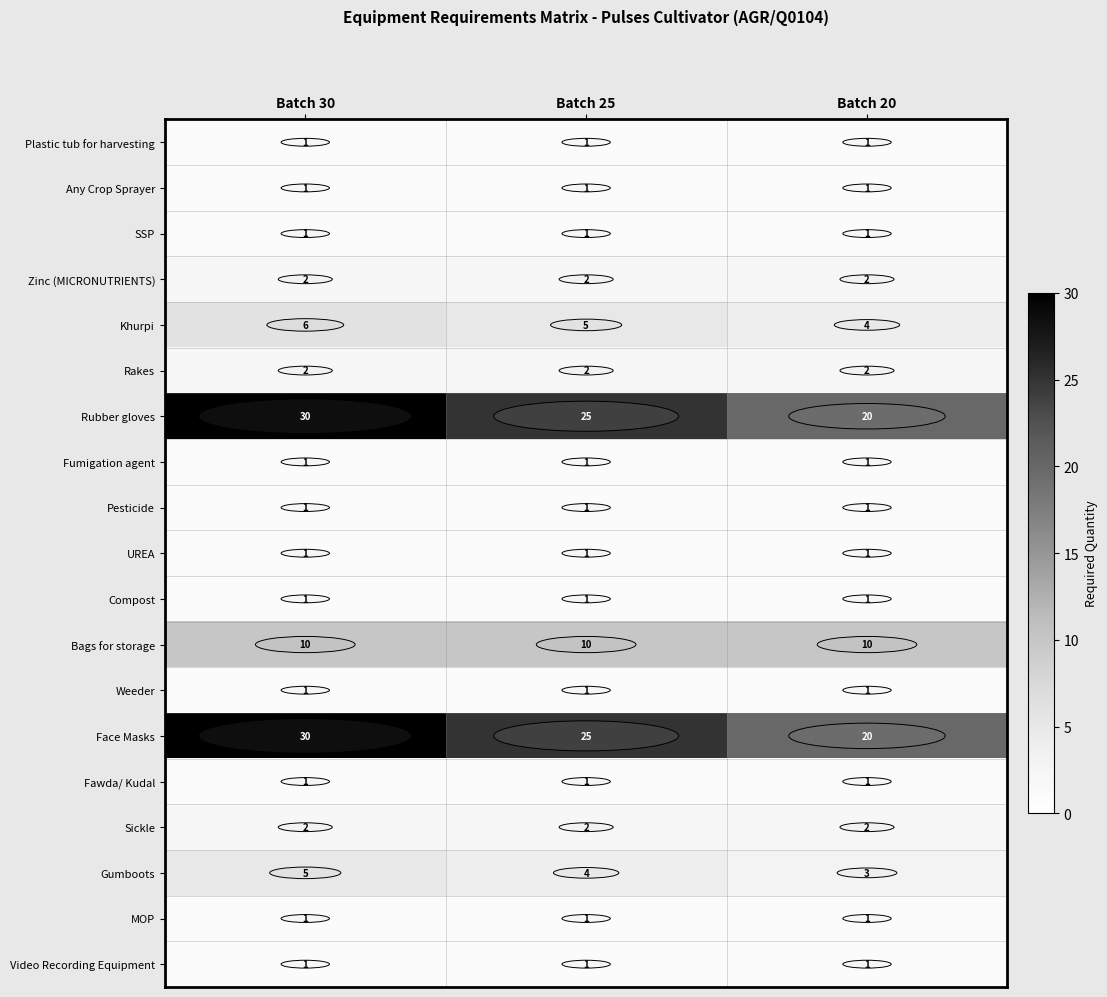

At how many categories does at least one series exceed 9?

3